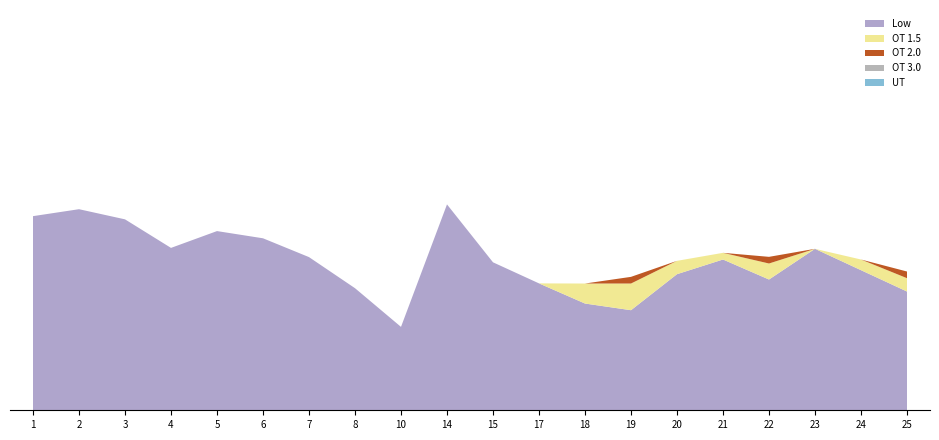

Reading right to left, what are all the values shown in this chart?

Low: 8.9	10.5	12.1	9.8	11.3	10.2	7.5	8.0	9.5	11.1	15.4	6.2	9.2	11.5	12.9	13.4	12.2	14.3	15.1	14.6
OT 1.5: 1.0	0.8	0.0	1.2	0.5	1.0	2.0	1.5	0.0	0.0	0.0	0.0	0.0	0.0	0.0	0.0	0.0	0.0	0.0	0.0
OT 2.0: 0.5	0.0	0.0	0.5	0.0	0.0	0.5	0.0	0.0	0.0	0.0	0.0	0.0	0.0	0.0	0.0	0.0	0.0	0.0	0.0
OT 3.0: 0.0	0.0	0.0	0.0	0.0	0.0	0.0	0.0	0.0	0.0	0.0	0.0	0.0	0.0	0.0	0.0	0.0	0.0	0.0	0.0
UT: 0.0	0.0	0.0	0.0	0.0	0.0	0.0	0.0	0.0	0.0	0.0	0.0	0.0	0.0	0.0	0.0	0.0	0.0	0.0	0.0